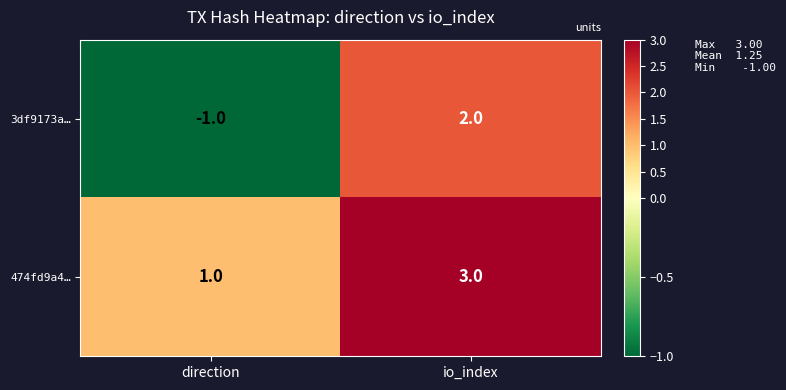

The value of 474fd9a4… at direction is 1. True or false?

True